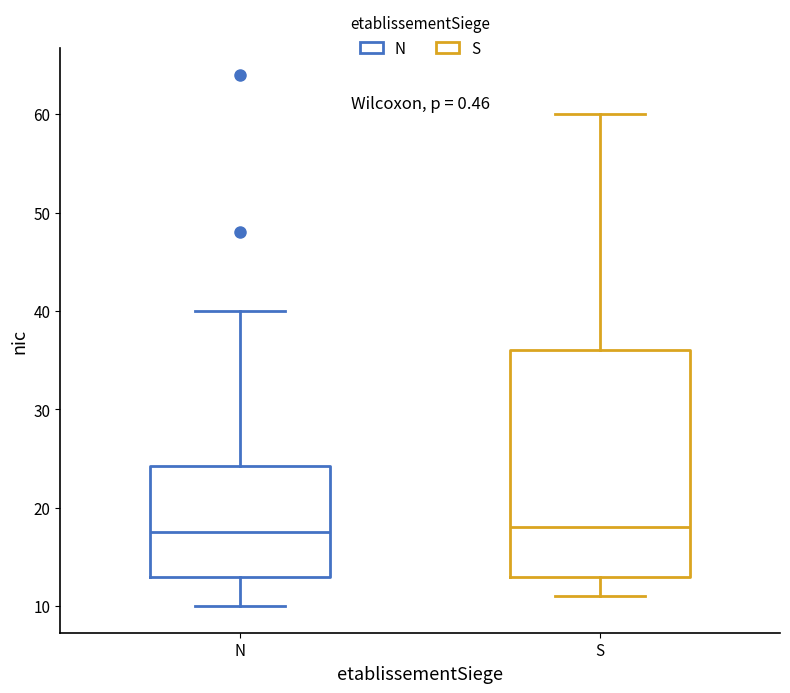

Reading left to right, transcribe this box plot: for each box, give where its median line is, the range the box spans, and where its two whiskers end, as read against the y-axis. The values are not printed on the chart, so give them approximately, as read against the axis.

N: median 18, box 13 to 24, whiskers 10 to 40
S: median 18, box 13 to 36, whiskers 11 to 60